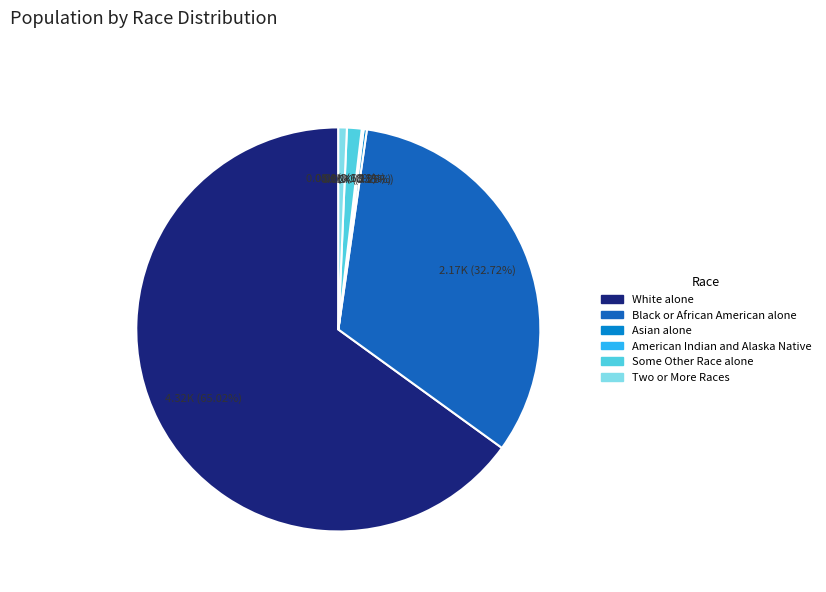

To the nearest percent, what percentage of the pie is White alone?

65%